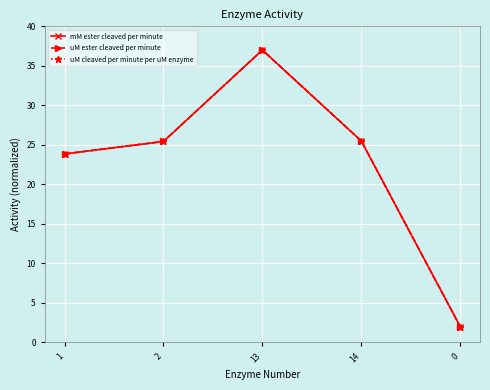

Is this an area chart (filled region under the line)?

No